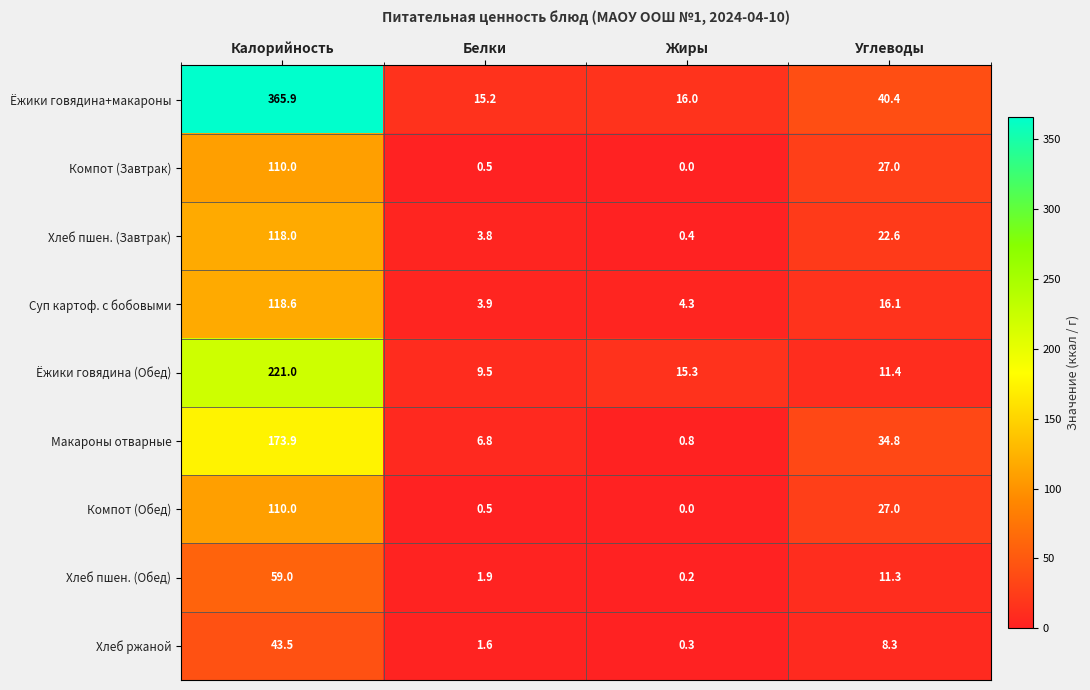

What is the total value across all series at Белки?

43.7